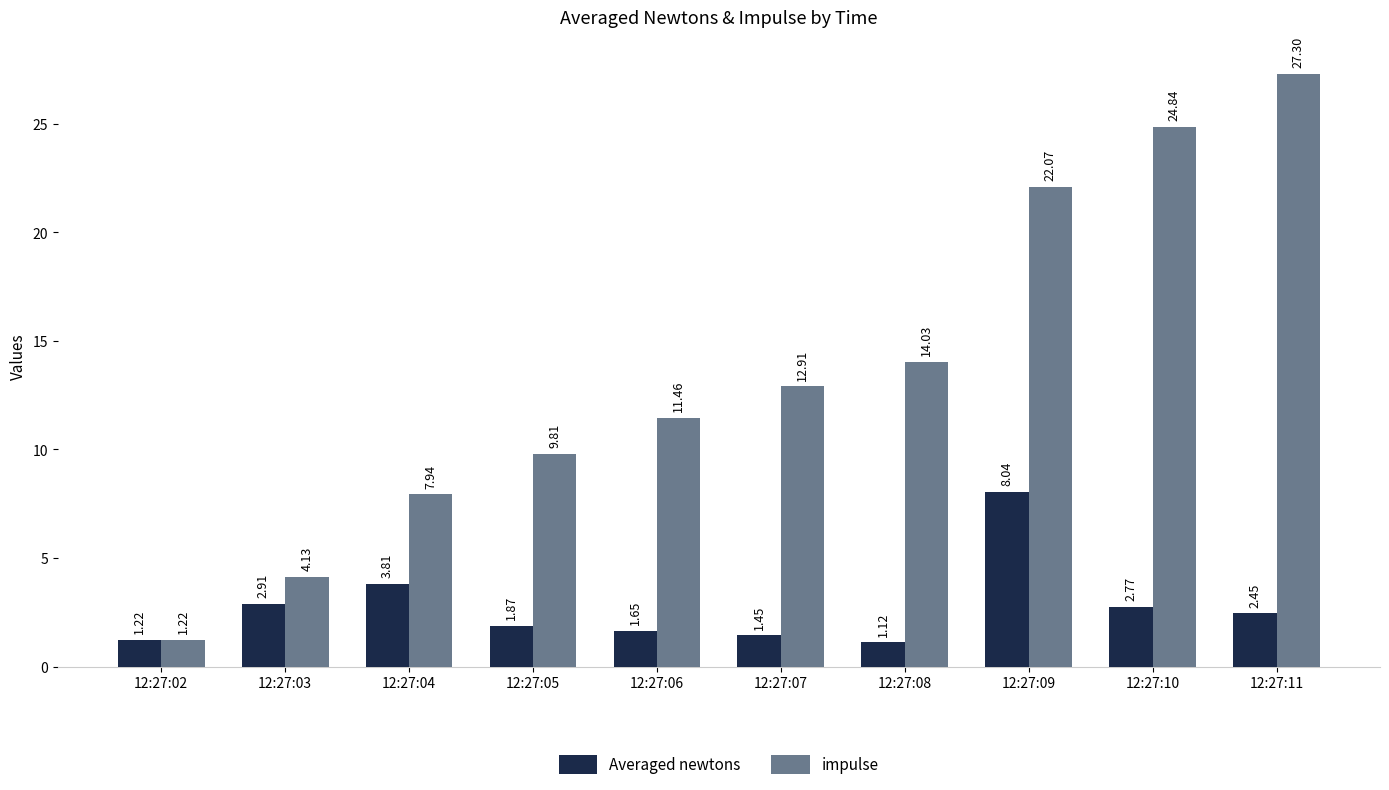

Which category has the lowest value in the Averaged newtons series?

12:27:08